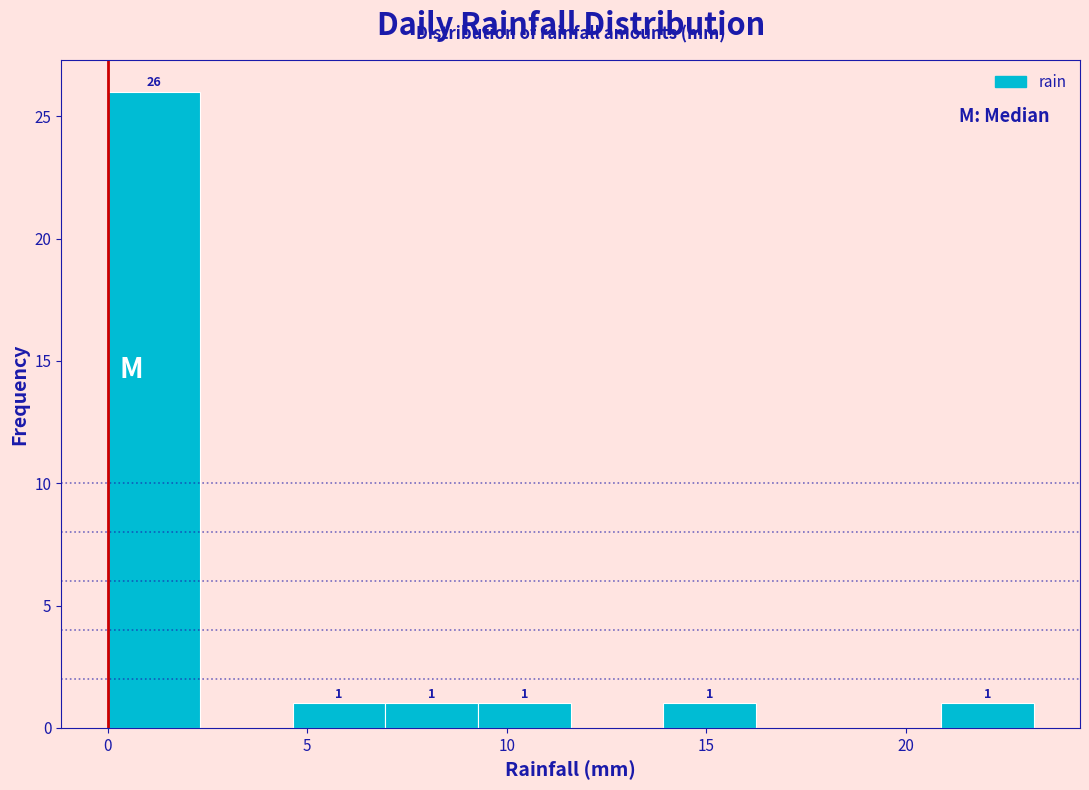

Over which range of the x-axis is the bar tallest?

0.0 to 2.5